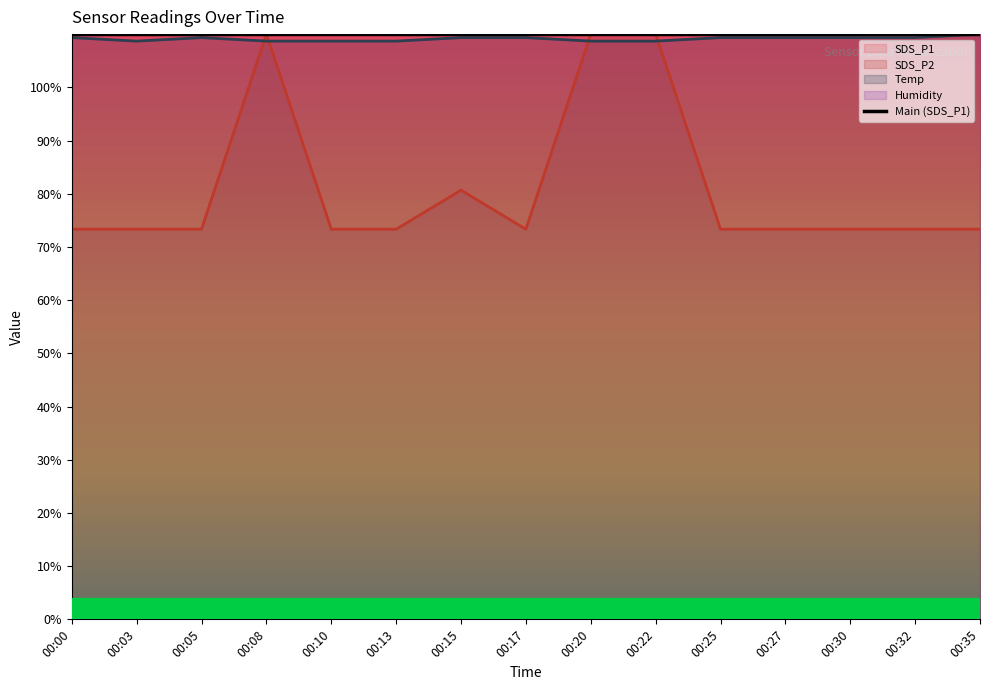

True or false: Temp and SDS_P2 cross at least once.

True